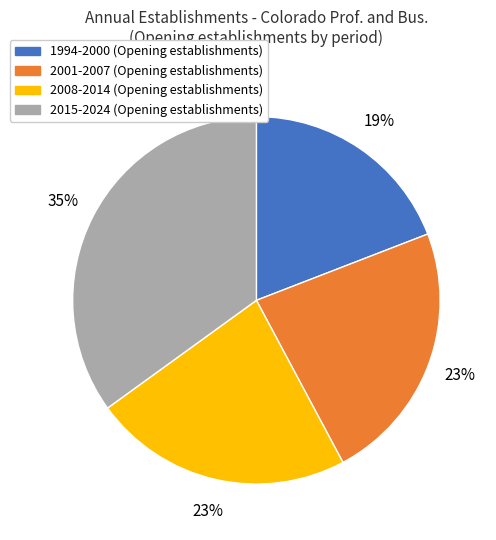

Does any single category account for the majority?

No